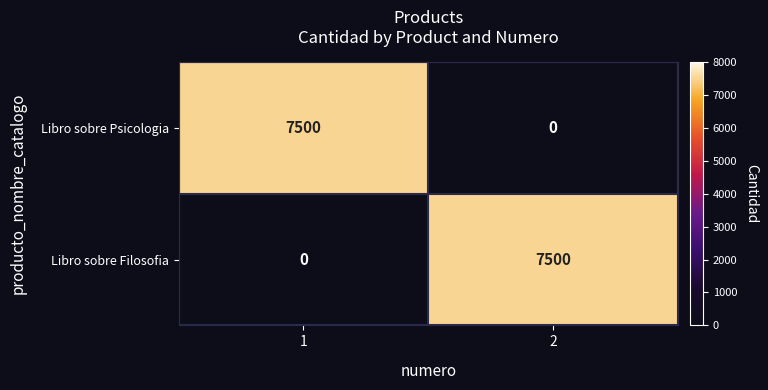

The Libro sobre Psicologia series shows 0 at 2. True or false?

True